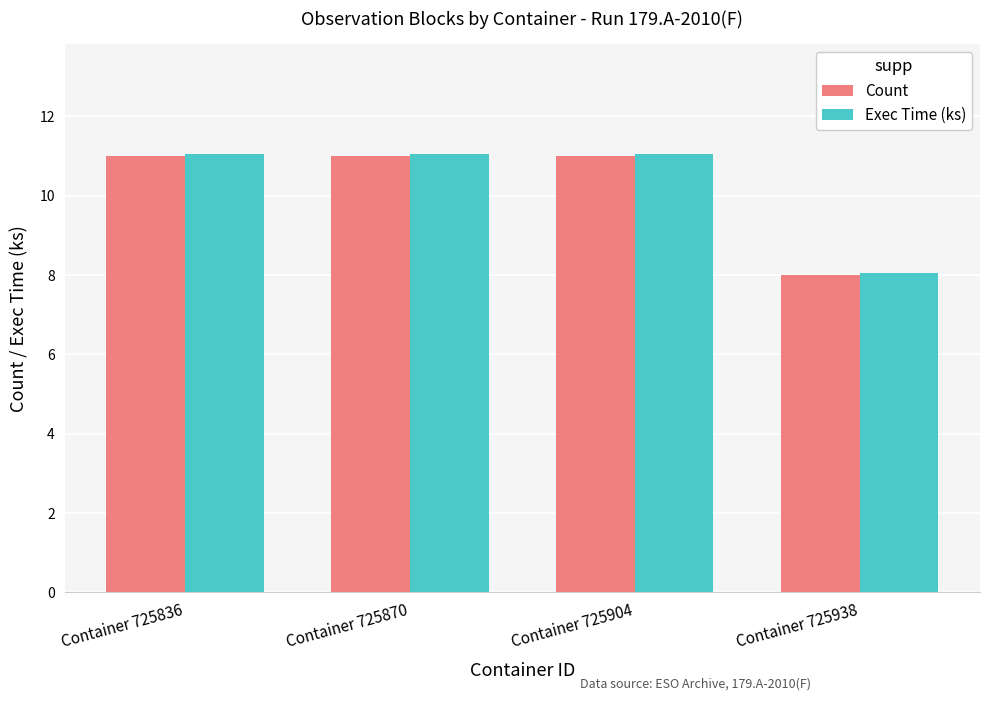

What is the lowest value of the Exec Time (ks) series?

8.0